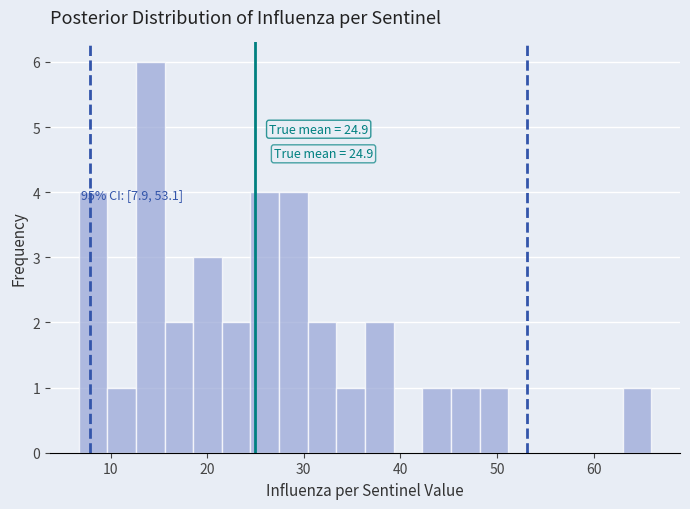

Around what value on the x-axis is the tallest bar? Give the approximate position of its centre, as read against the axis.

14